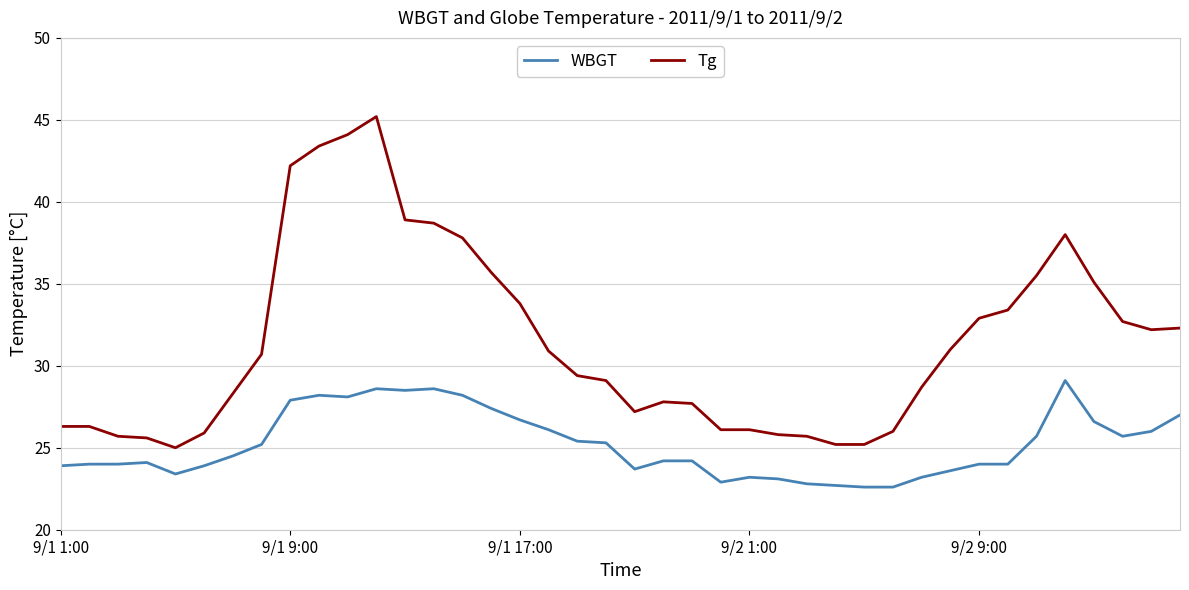

Which series has the widest spread of values?

Tg